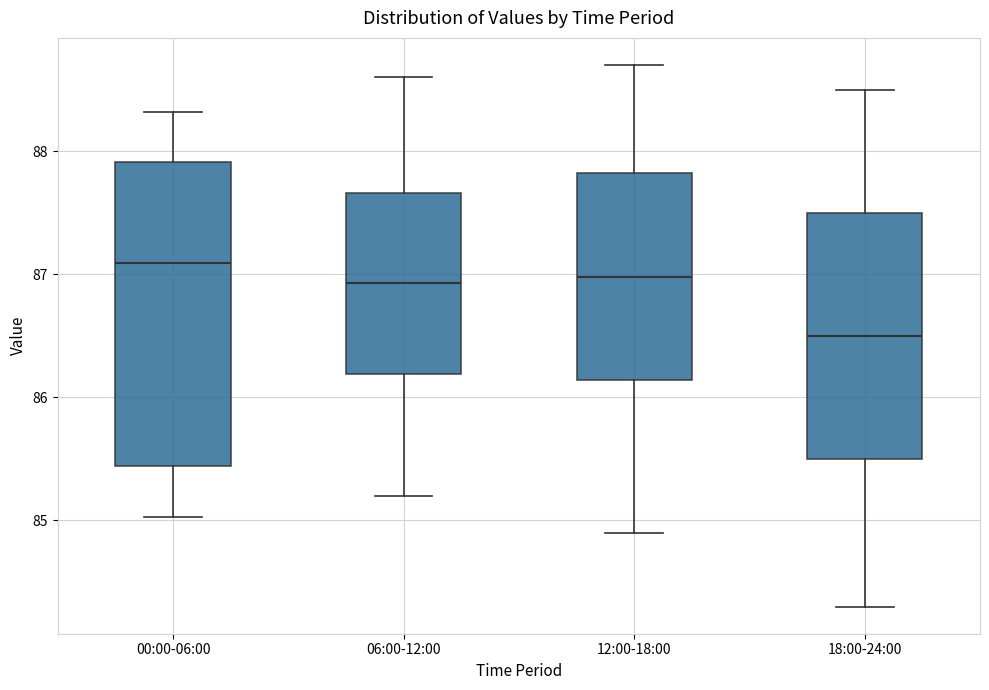

Reading left to right, read every box against the y-axis: the position of its median line, the range the box covers, and the ends of its whiskers. The values are not printed on the chart, so give them approximately, as read against the axis.

00:00-06:00: median 87.1, box 85.4 to 87.9, whiskers 85.0 to 88.3
06:00-12:00: median 86.9, box 86.2 to 87.7, whiskers 85.2 to 88.6
12:00-18:00: median 87.0, box 86.1 to 87.8, whiskers 84.9 to 88.7
18:00-24:00: median 86.5, box 85.5 to 87.5, whiskers 84.3 to 88.5